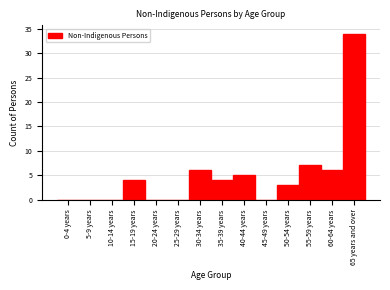

Reading left to right, extract all data points from this chart.

0-4 years=0	5-9 years=0	10-14 years=0	15-19 years=4	20-24 years=0	25-29 years=0	30-34 years=6	35-39 years=4	40-44 years=5	45-49 years=0	50-54 years=3	55-59 years=7	60-64 years=6	65 years and over=34